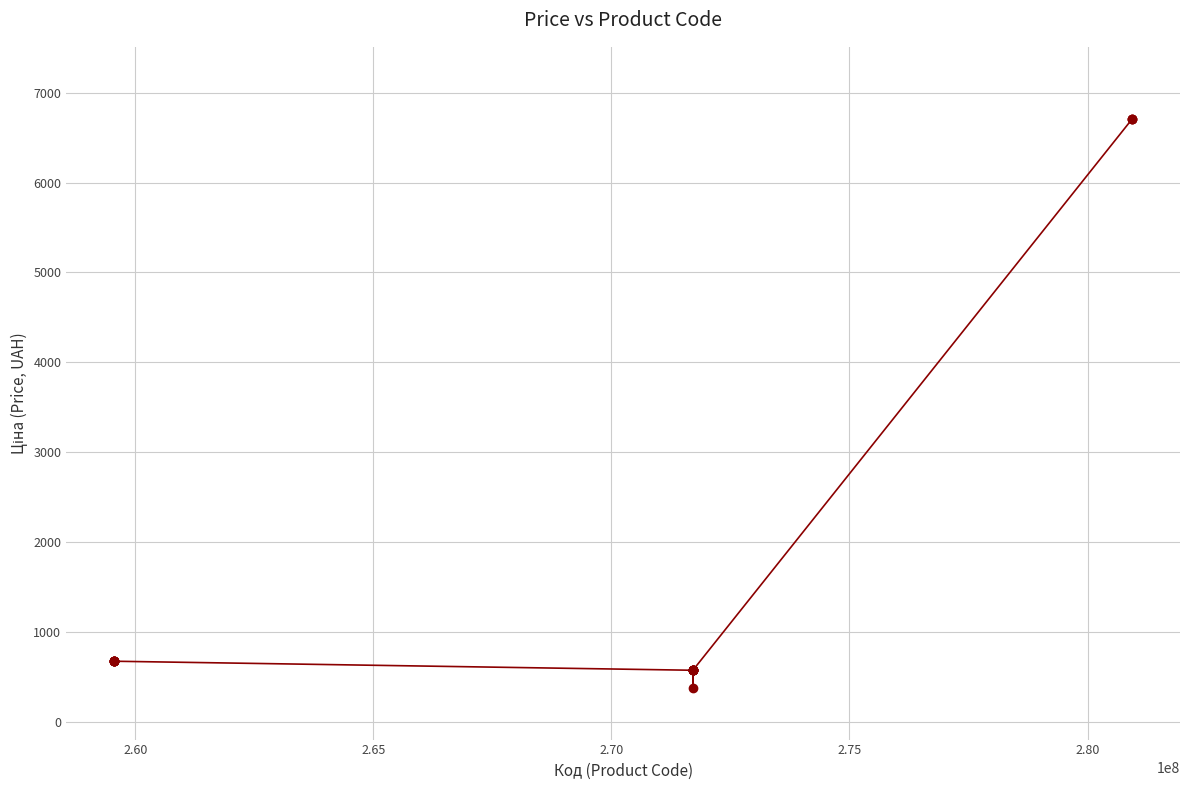

What is the value of the 14th point from the left?

571.6